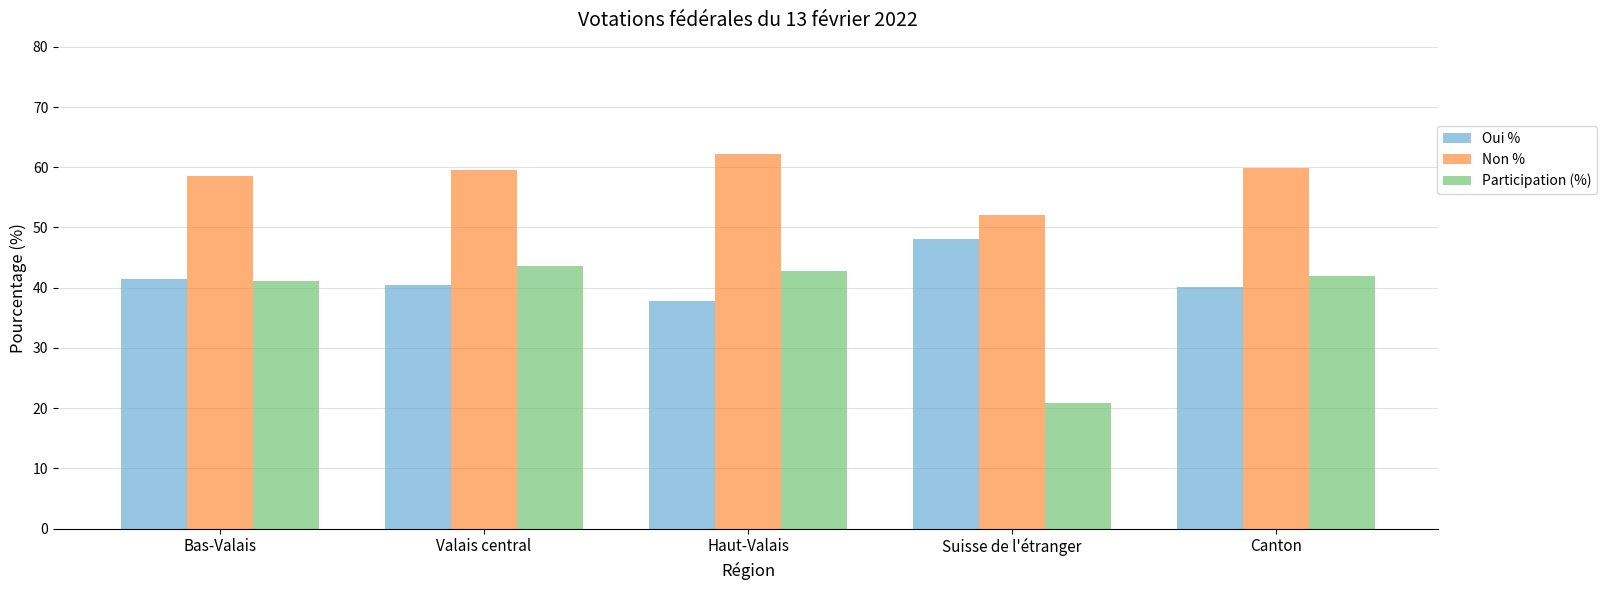

The Non % series shows 59.8 at Canton. True or false?

True